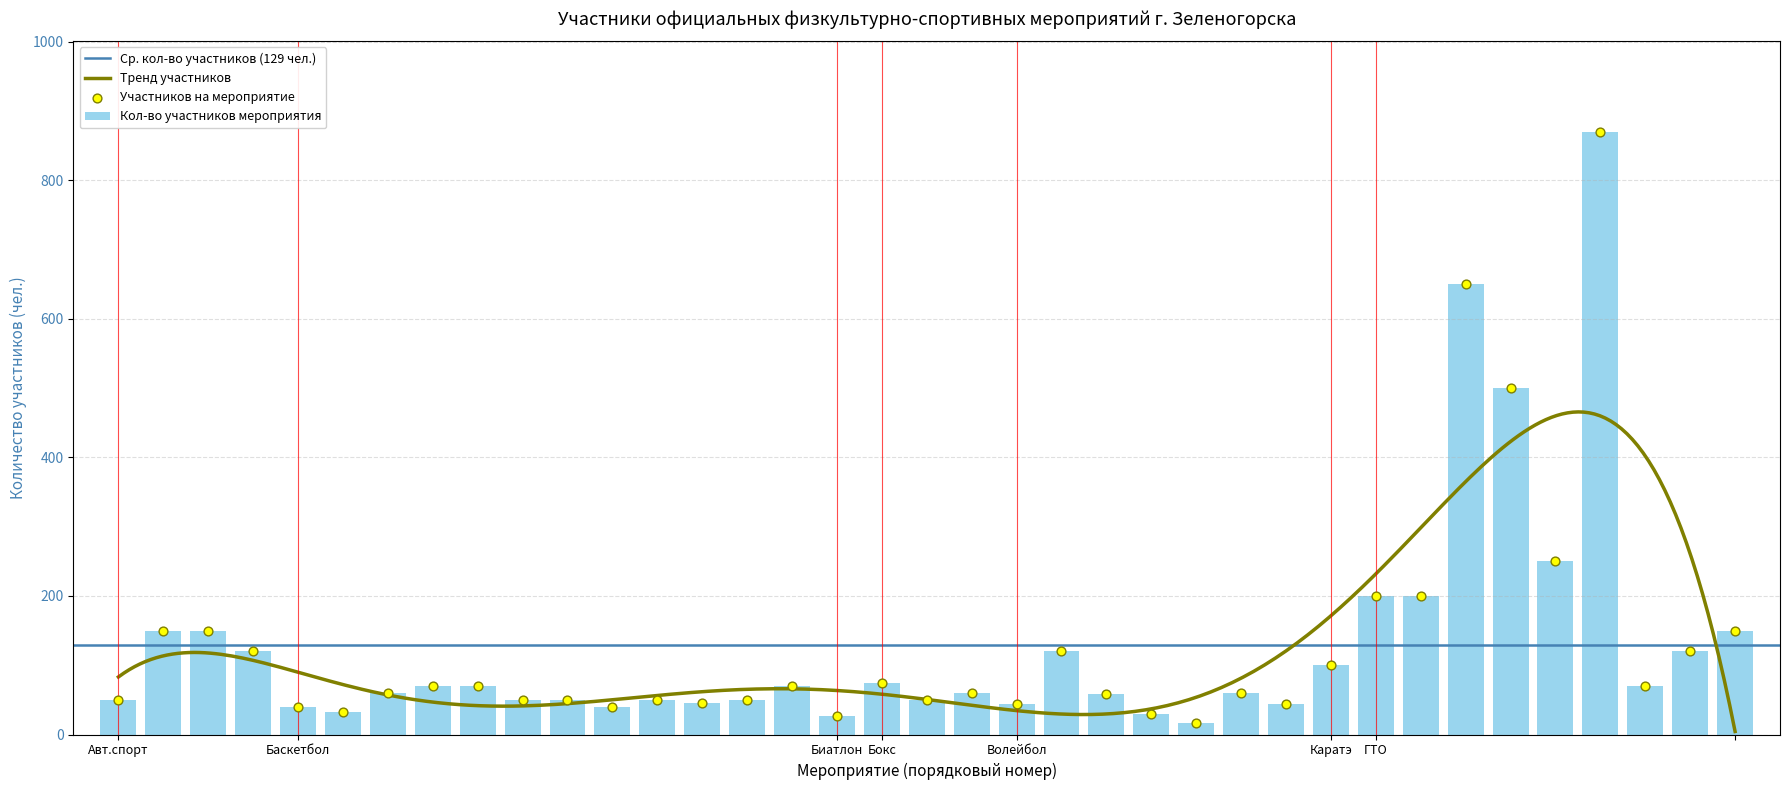

What is the sum of all Кол-во участников мероприятия values?

4790